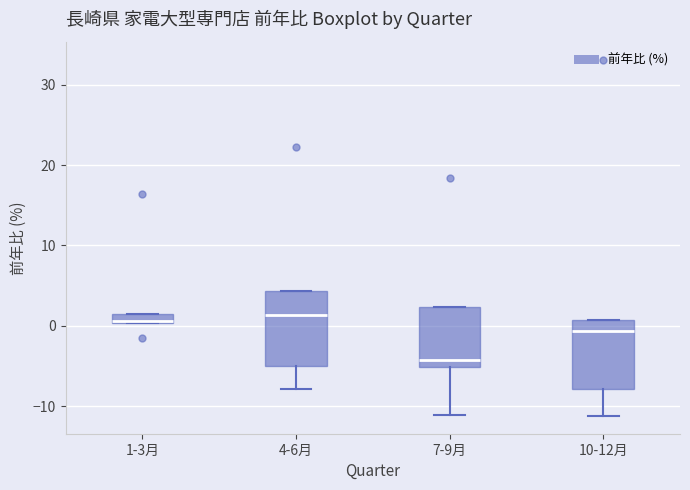

Which box has the lowest median line?

7-9月